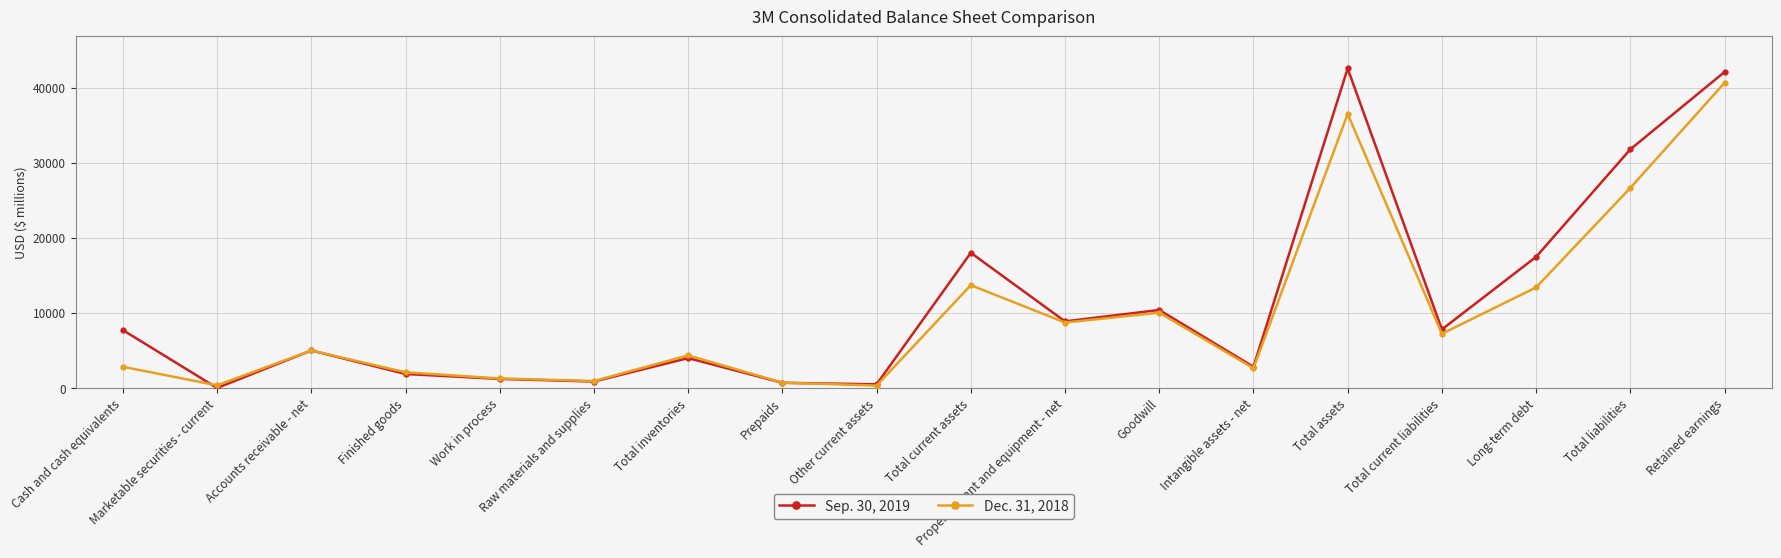

How many lines are shown in the chart?

2